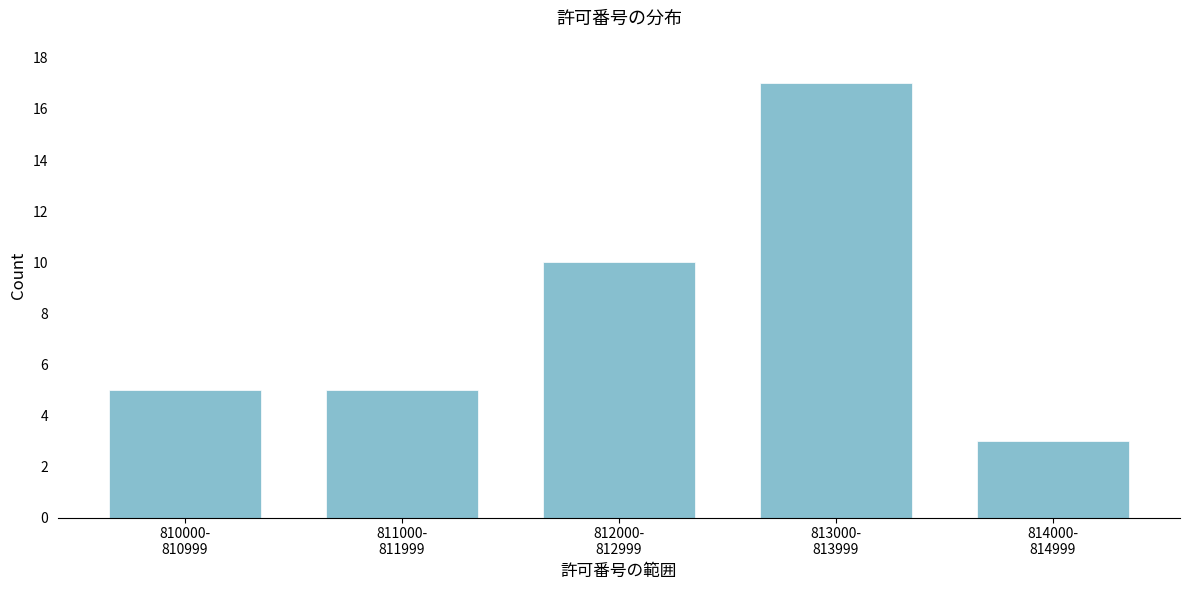

What is the minimum value shown in the chart?

3